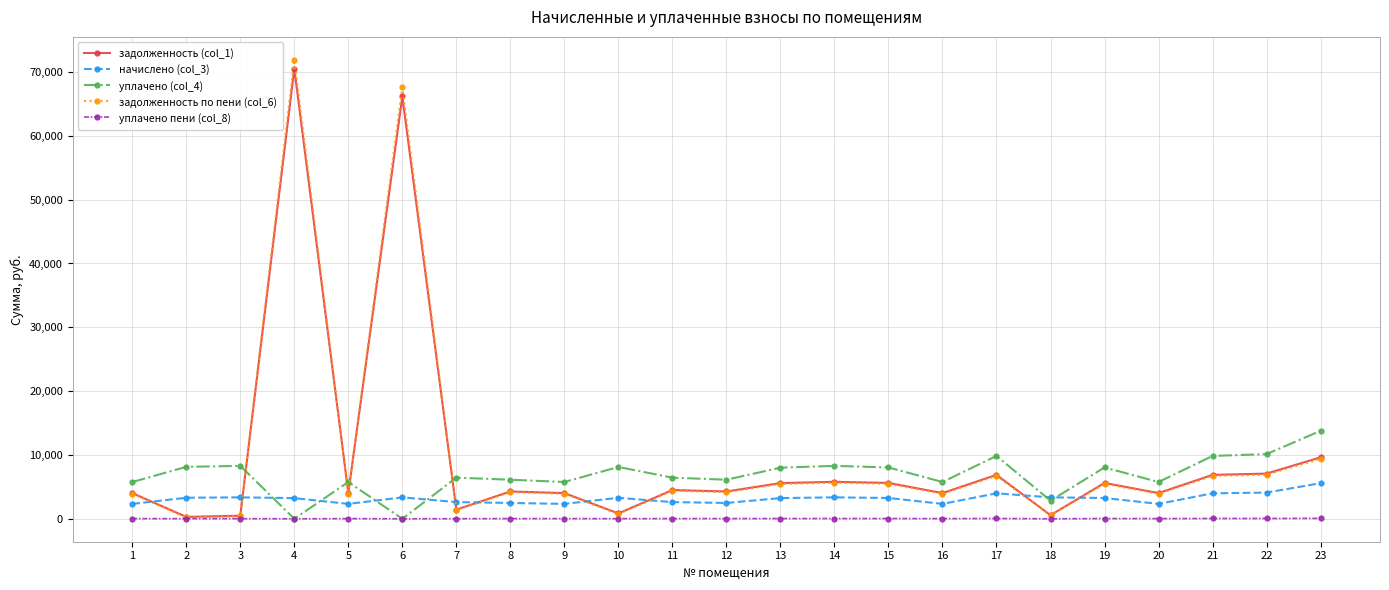

Which series has the largest range (max minus min)?

задолженность по пени (col_6)